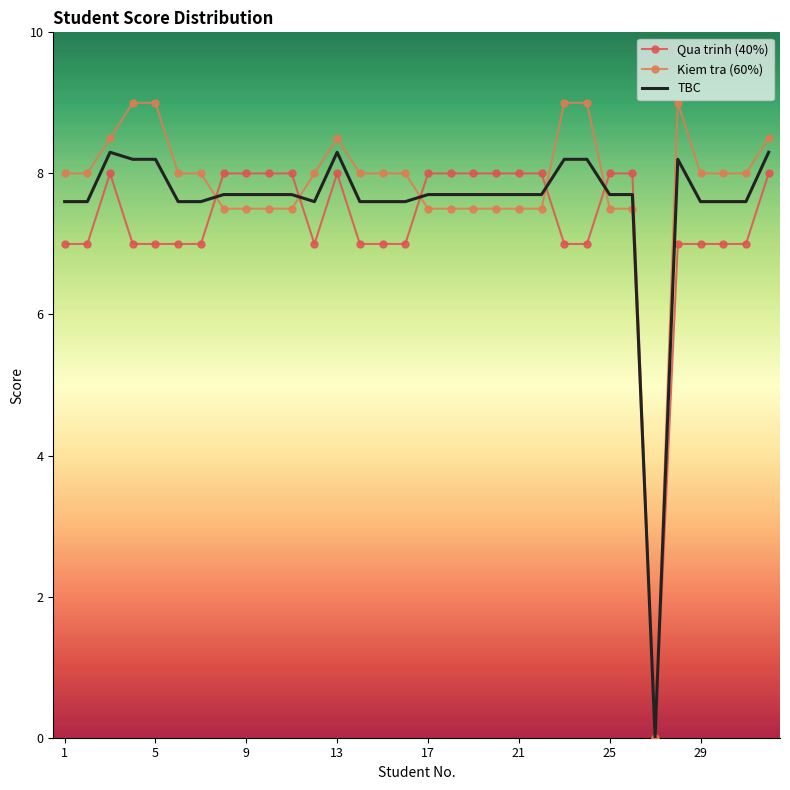

What is the maximum value for Kiem tra (60%)?

9.0